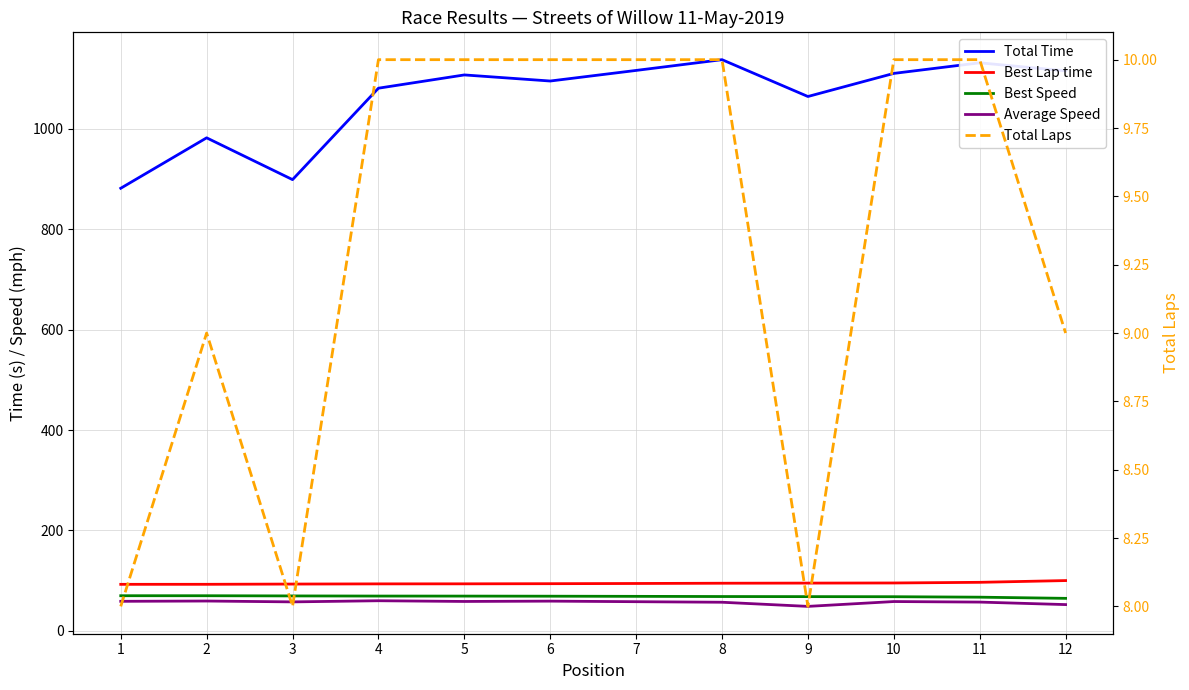

Is the value of Best Speed at 10 greater than the value of Average Speed at 6?

Yes